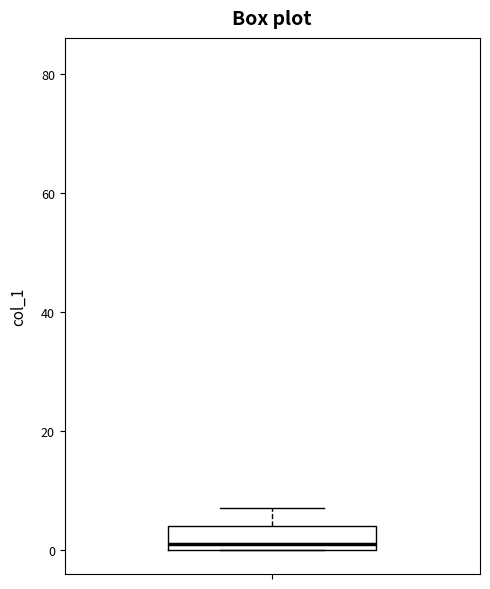

Read this box plot against the y-axis: the position of the median line, the range covered by the box, and the ends of both whiskers. The values are not printed on the chart, so give them approximately, as read against the axis.

median 2, box 0 to 4, whiskers 0 to 8